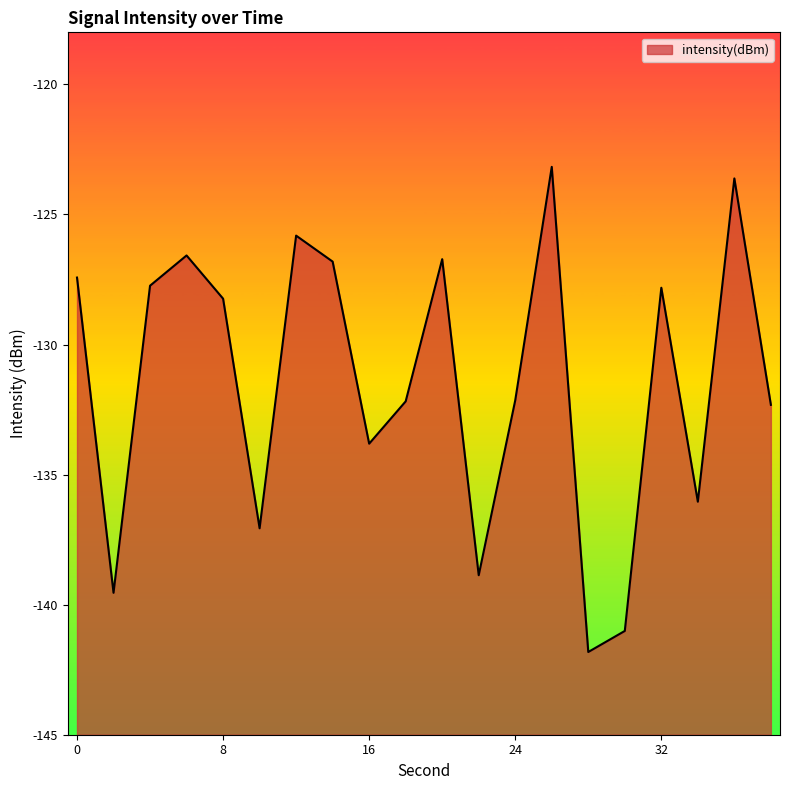

True or false: the data has more than 2 interior local peaks.

True